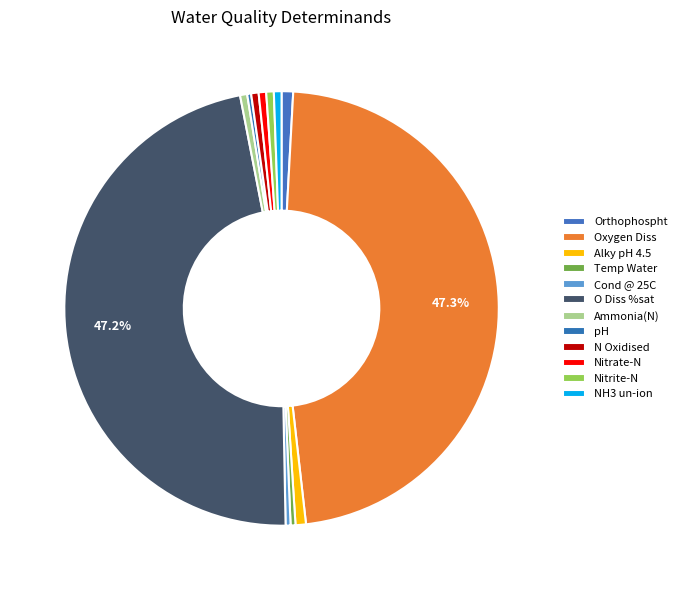

Is there any slice that represents more than half of the pie?

No